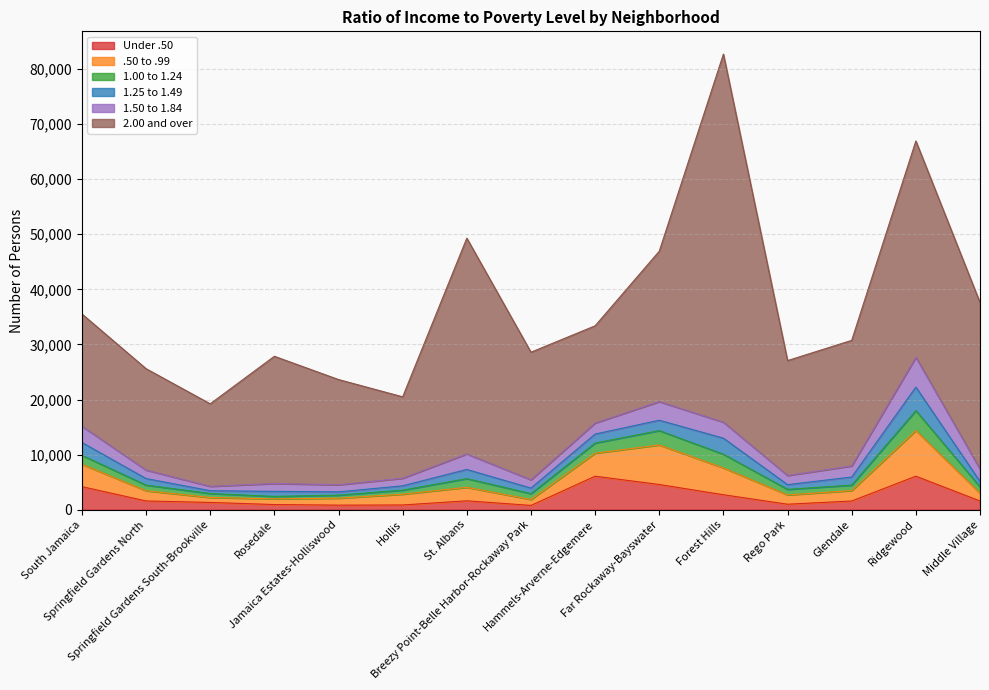

Rank the series at Hammels-Arverne-Edgemere from highest to lowest value.

2.00 and over, Under .50, .50 to .99, 1.50 to 1.84, 1.00 to 1.24, 1.25 to 1.49